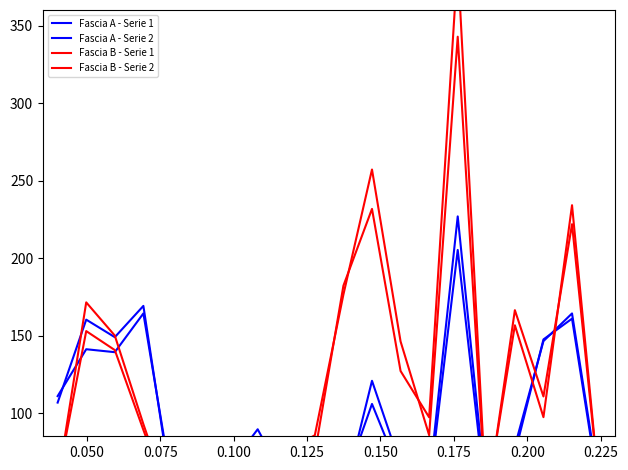

At which category does Fascia A - Serie 2 reach its first local valley?

0.100